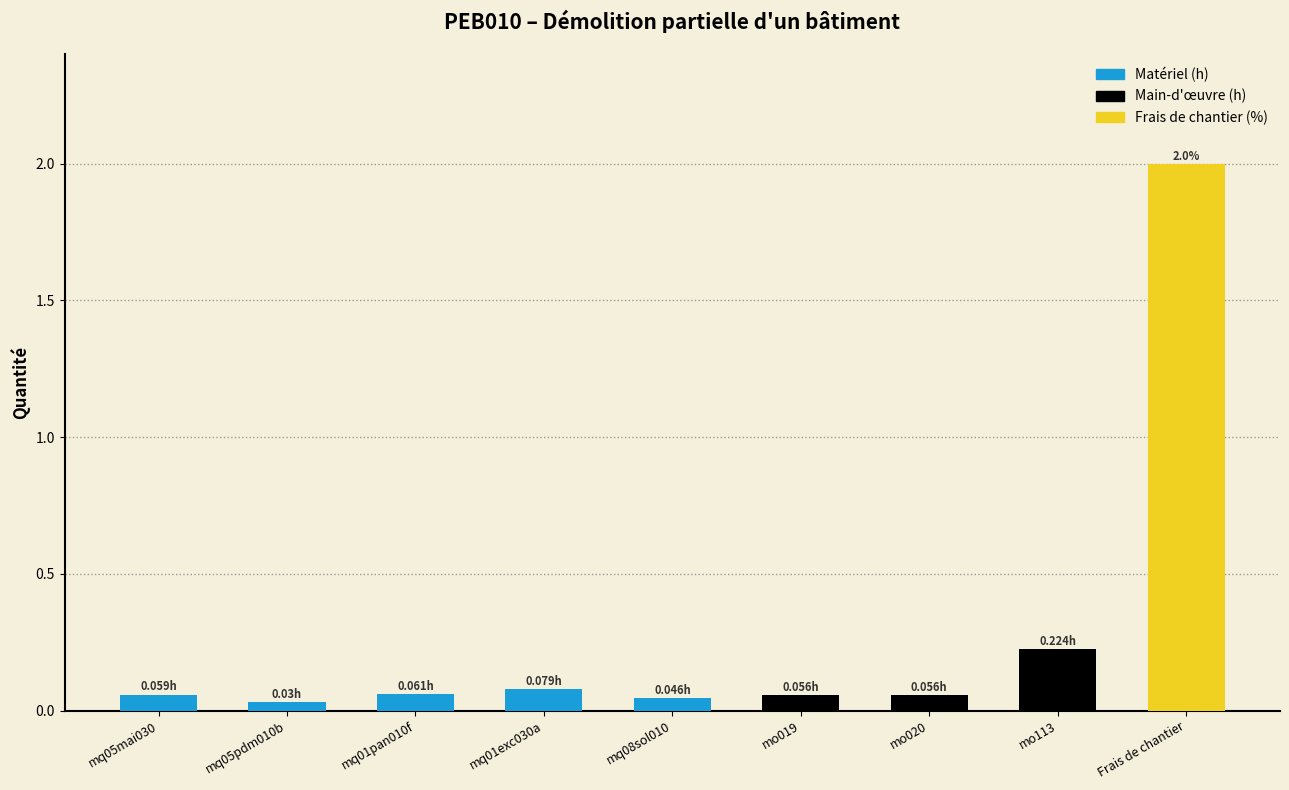

What is the change in value from mq01exc030a to Frais de chantier?

+1.9